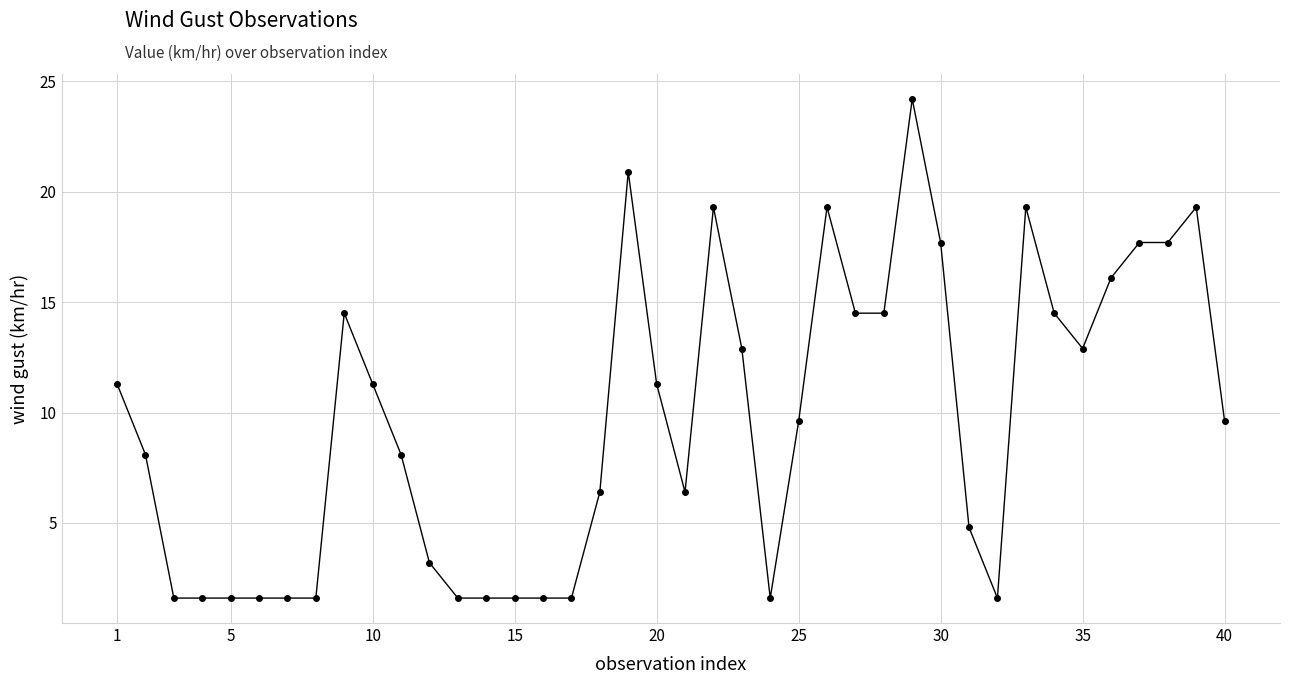

What is the difference between the second highest and minimum values?

19.3